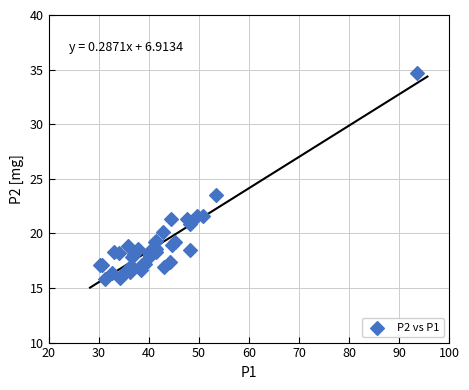

What Y value in the scatter plot is closest to 25?

23.5